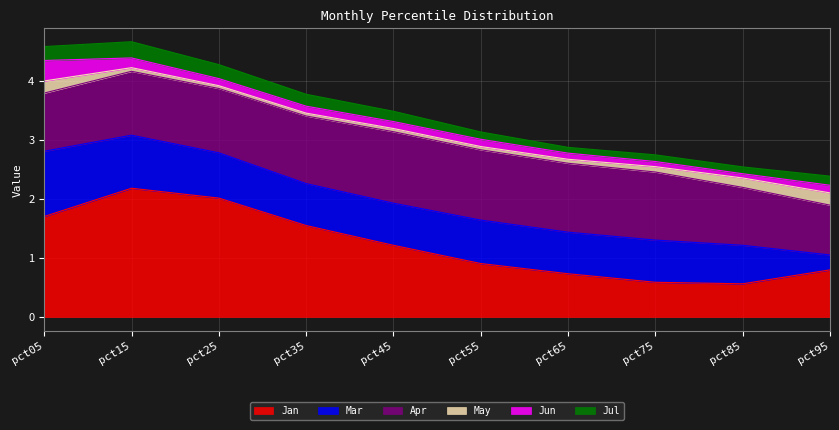

At which label is May closest to 0?

pct25